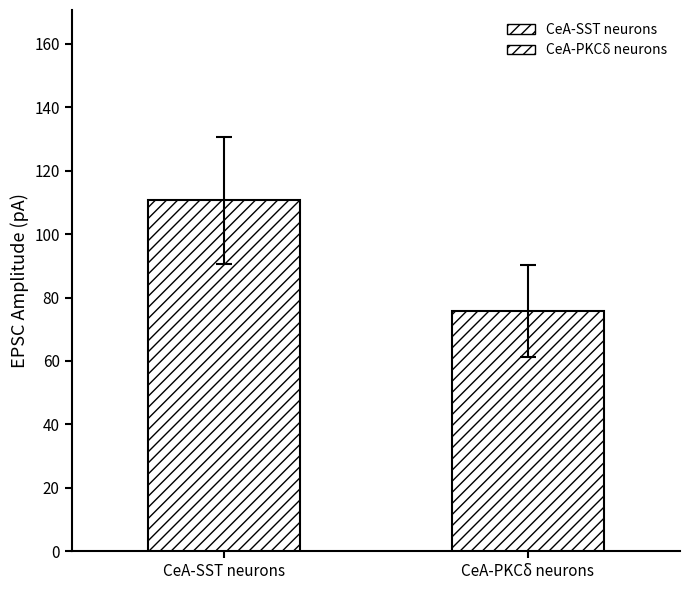

How many series are shown in this chart?

2